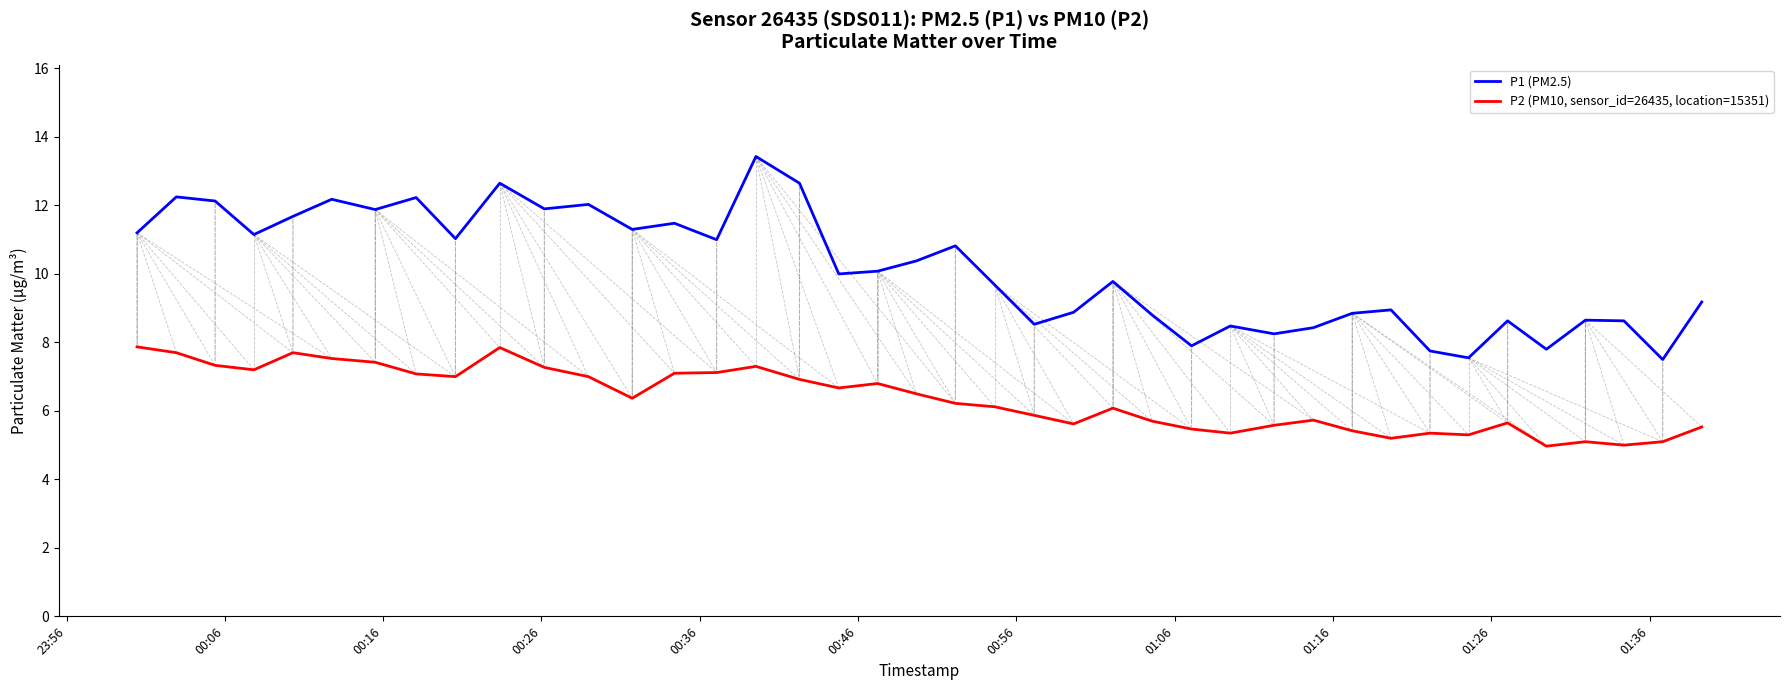

True or false: P1 (PM2.5) and P2 (PM10, sensor_id=26435, location=15351) cross at least once.

False